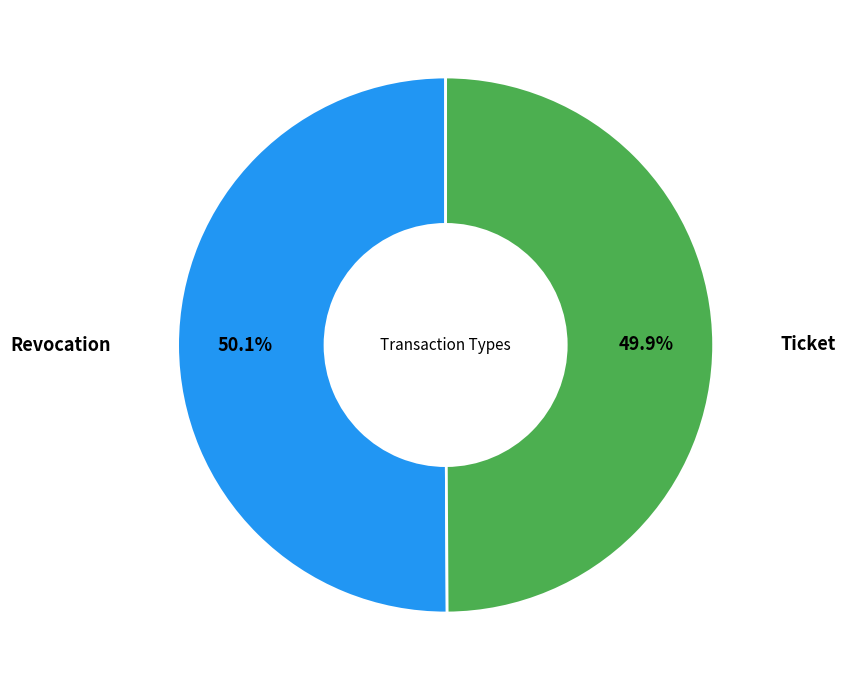

Is the sum of Ticket and Revocation greater than half?

Yes